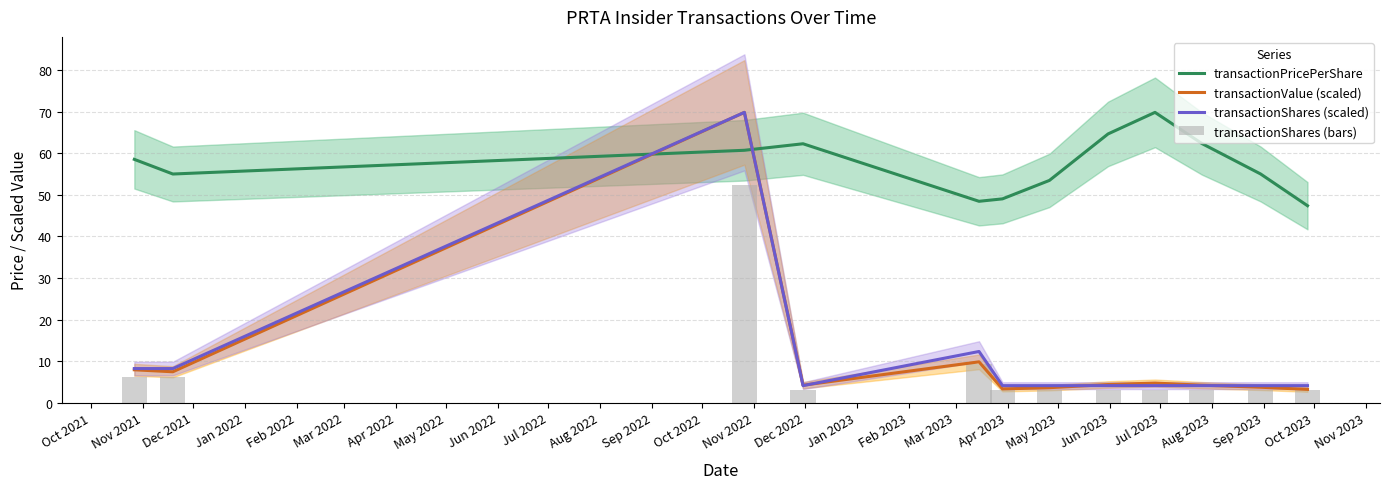

What is the difference between the second highest and minimum values in the transactionShares (scaled) series?

8.2